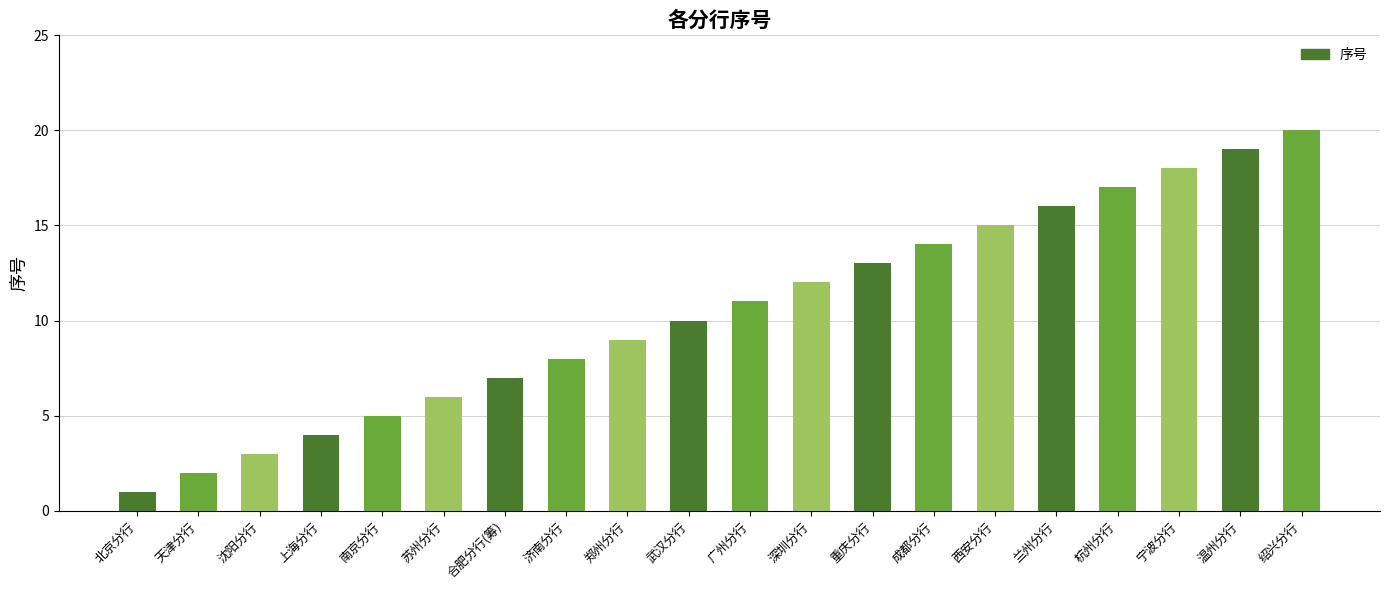

Count the number of categories in the chart.

20